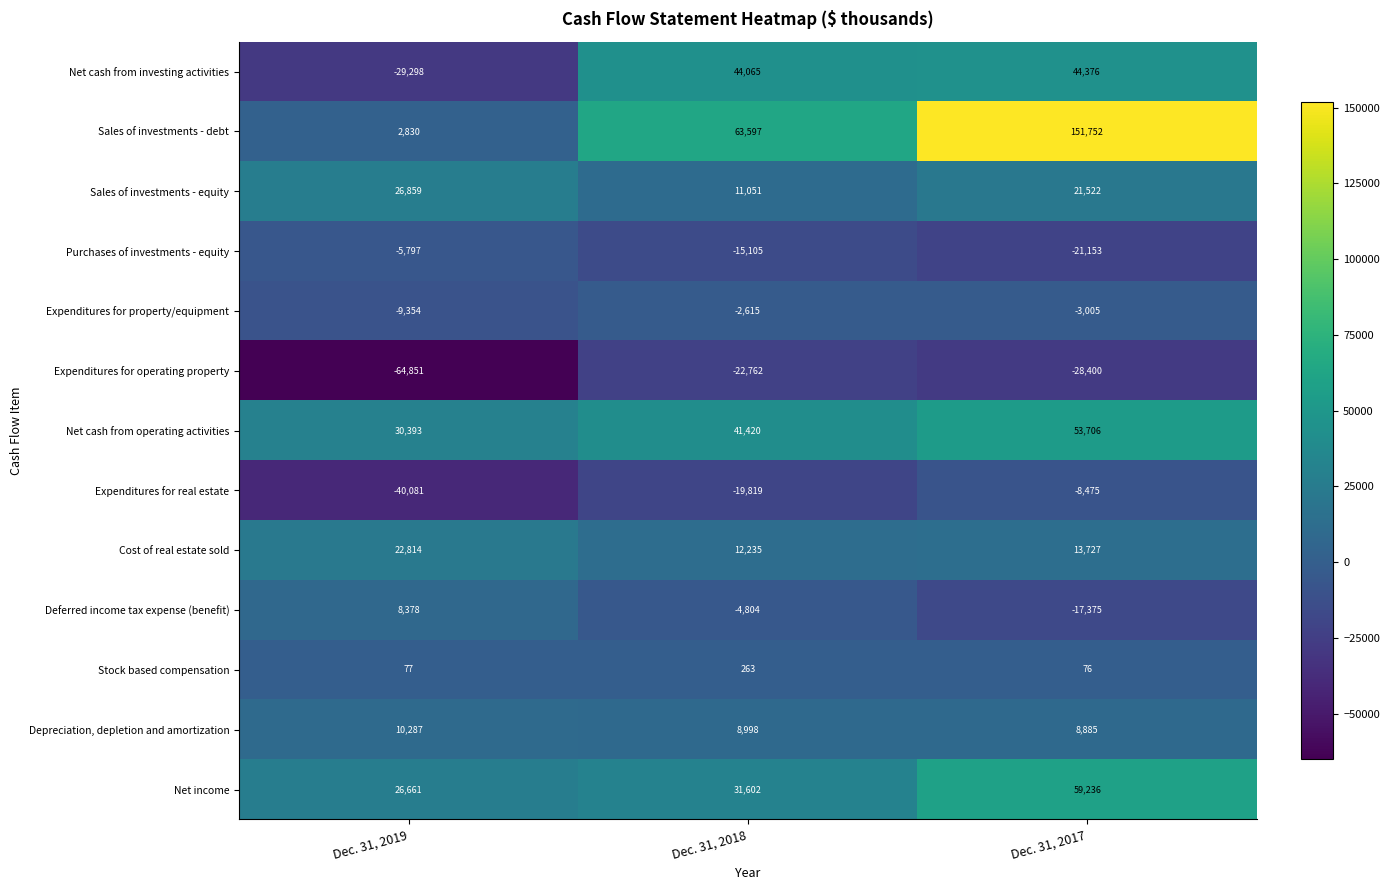

Which series changed the most between Dec. 31, 2018 and Dec. 31, 2017?

Sales of investments - debt